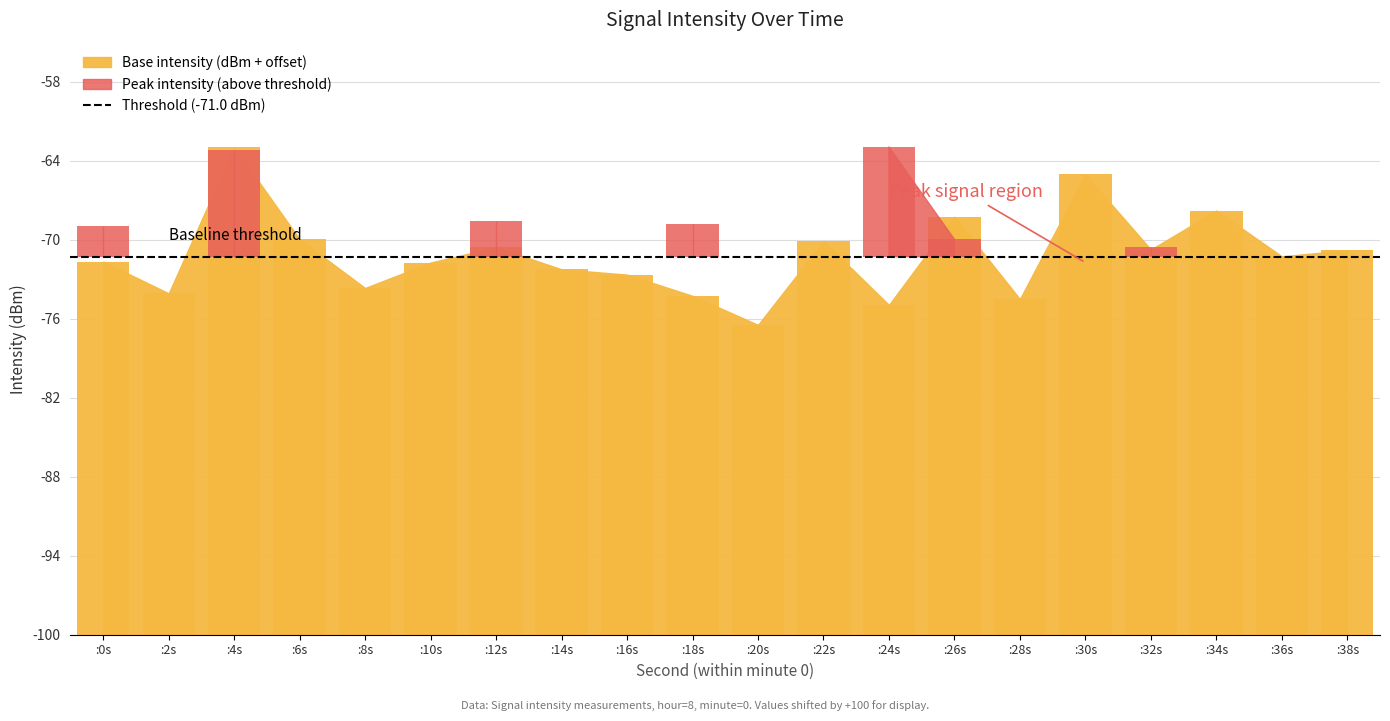

Rank the categories by value from highest to lowest.

:4s, :30s, :34s, :26s, :6s, :22s, :12s, :32s, :38s, :36s, :0s, :10s, :14s, :16s, :8s, :2s, :18s, :28s, :24s, :20s